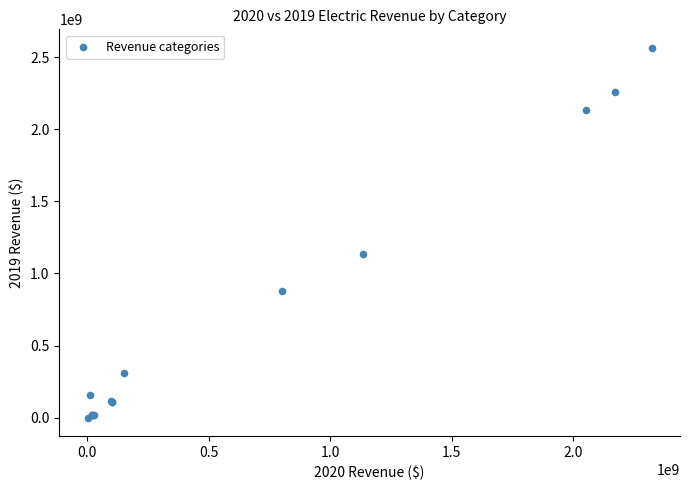

What Y value in the scatter plot is closest to 1282368813?

1133265507.9